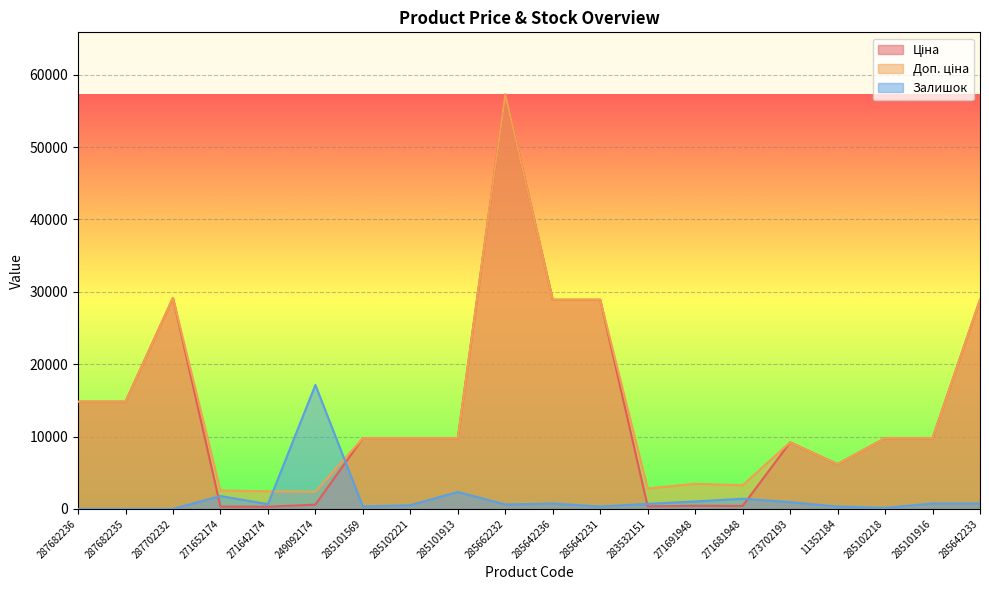

Reading left to right, list all the values displayed in this chart.

Ціна: 14817.6	14817.6	29152.3	318.3	304.1	591.6	9775.5	9775.5	9775.5	57258.0	28901.7	28901.7	352.6	434.3	408.2	9196.3	6182.6	9775.5	9775.5	28901.7
Доп. ціна: 14817.6	14817.6	29152.3	2546.4	2432.8	2366.5	9775.5	9775.5	9775.5	57258.0	28901.7	28901.7	2821.2	3474.1	3265.8	9196.3	6182.6	9775.5	9775.5	28901.7
Залишок: 0.0	0.0	0.0	1783.4	657.1	17130.5	328.5	516.3	2346.6	610.1	750.9	328.5	704.0	1032.5	1408.0	938.7	328.5	140.8	750.9	750.9